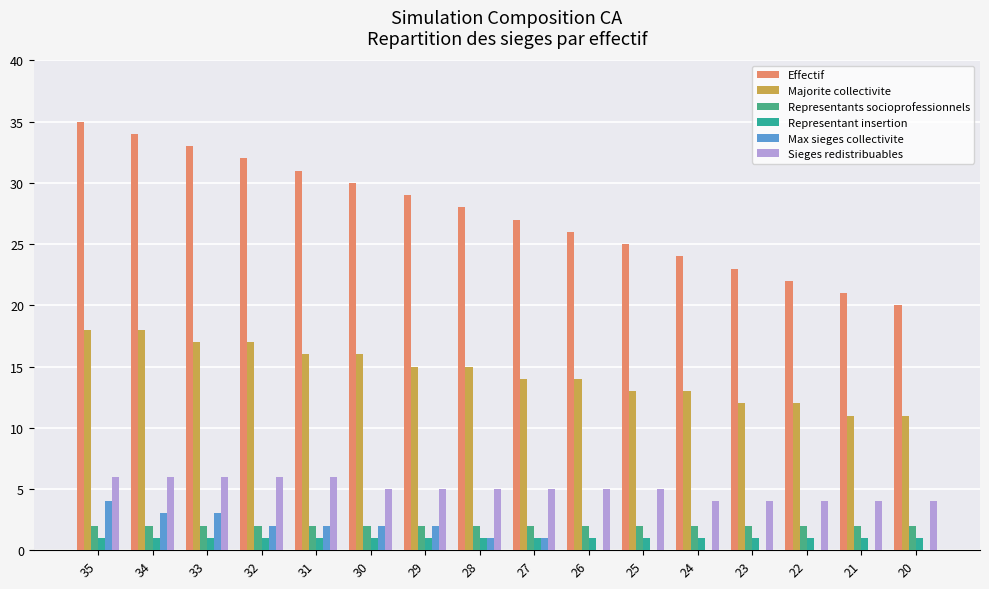

What are all the series names shown in the legend?

Effectif, Majorite collectivite, Representants socioprofessionnels, Representant insertion, Max sieges collectivite, Sieges redistribuables